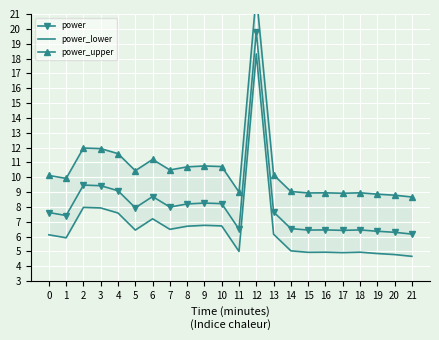

Rank the series by their average value, from lowest to highest.

power_lower, power, power_upper